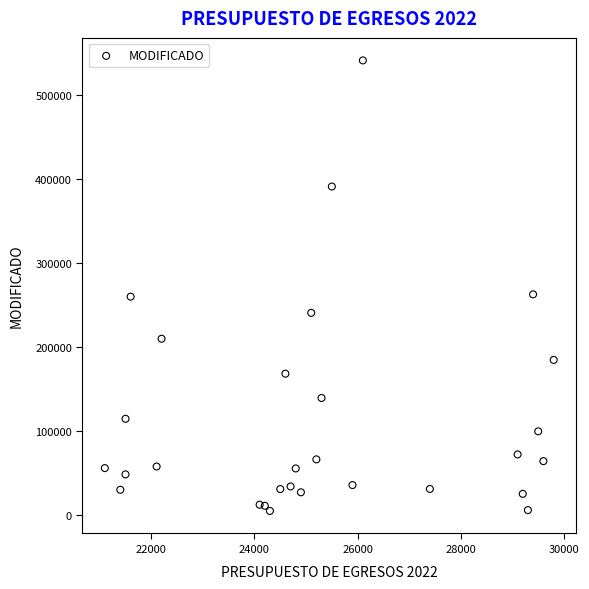

What is the range of X values (max minus min)?

8700.0